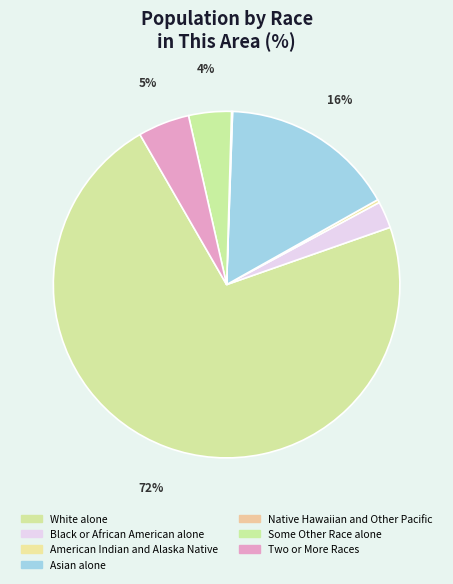

What percentage is the Two or More Races slice, to the nearest percent?

5%